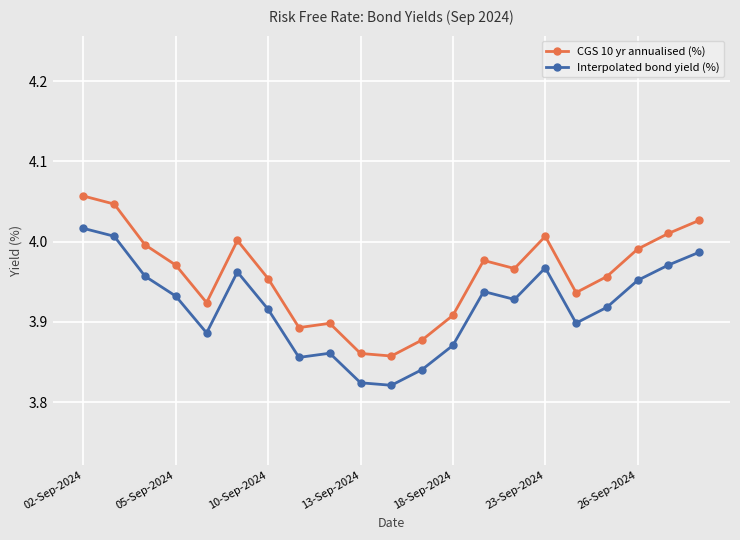

List the series in order of their overall mean, lowest first.

Interpolated bond yield (%), CGS 10 yr annualised (%)